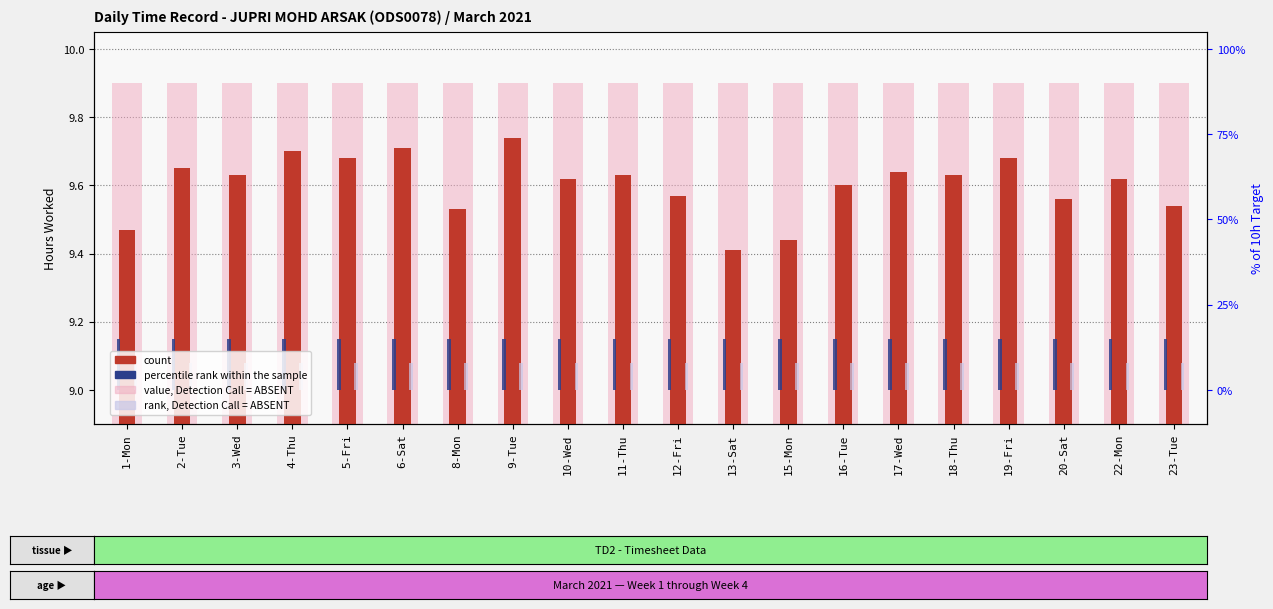

The percentile rank within the sample series shows 0.2 at 8-Mon. True or false?

True